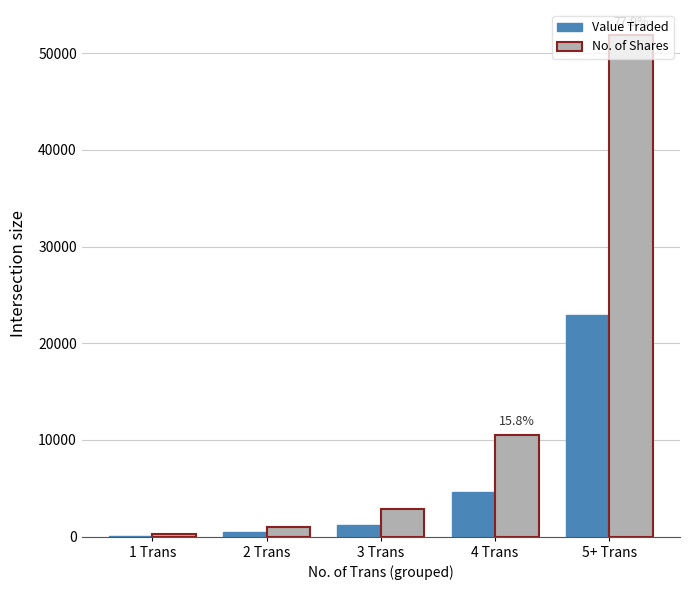

What are all the series names shown in the legend?

Value Traded, No. of Shares